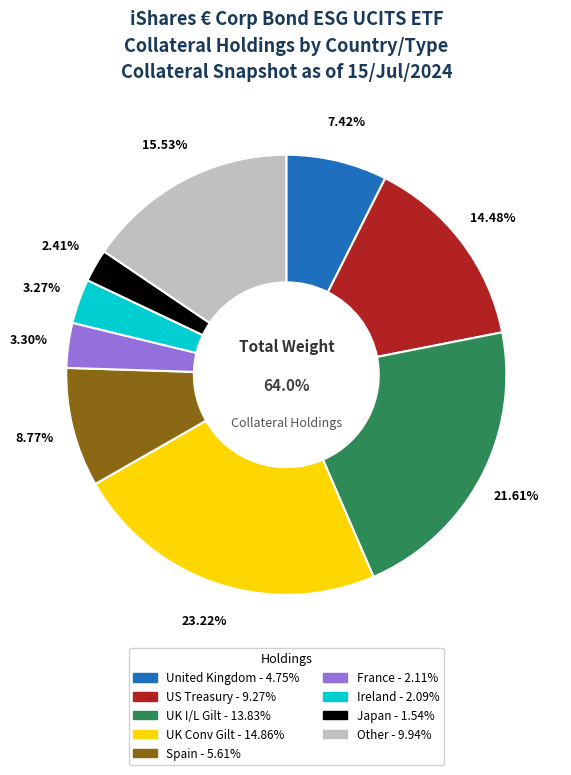

What percentage is NOT represented by Other?

84.5%